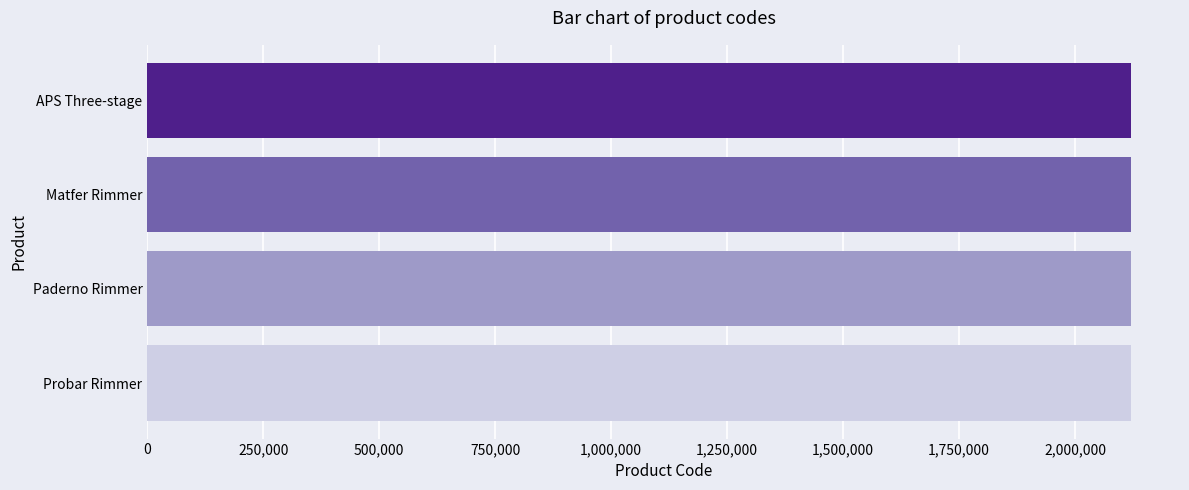

Are the bars grouped side by side (vs. stacked)?

No